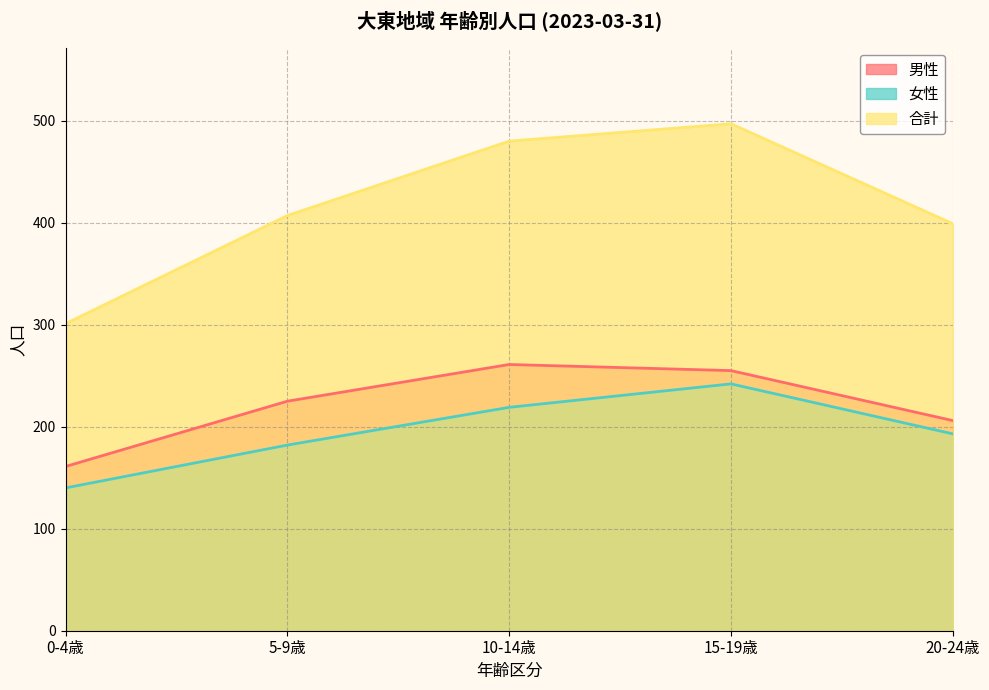

Count the number of data series in this chart.

3